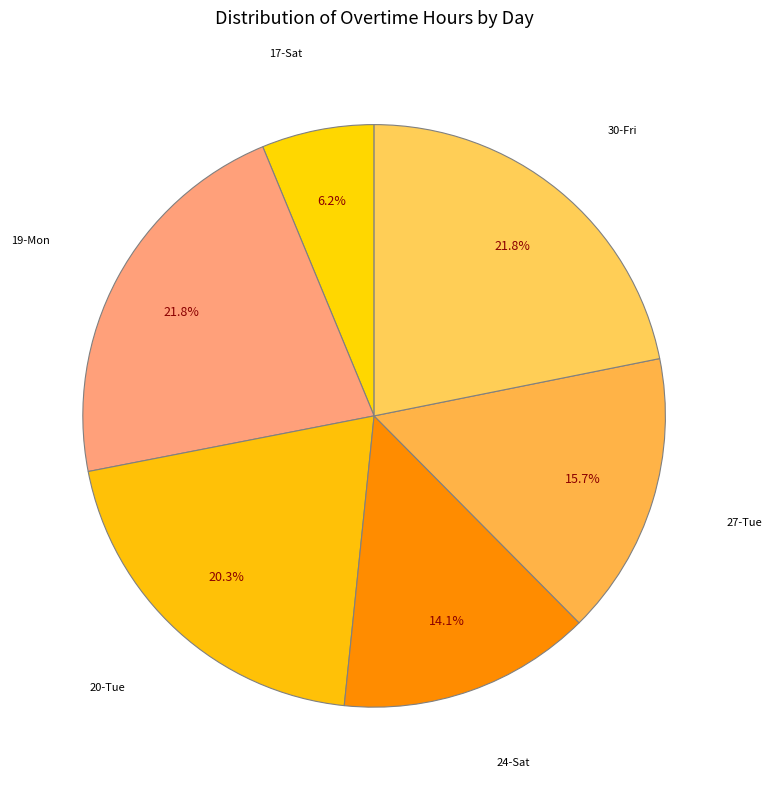

Is there a majority slice in this chart?

No